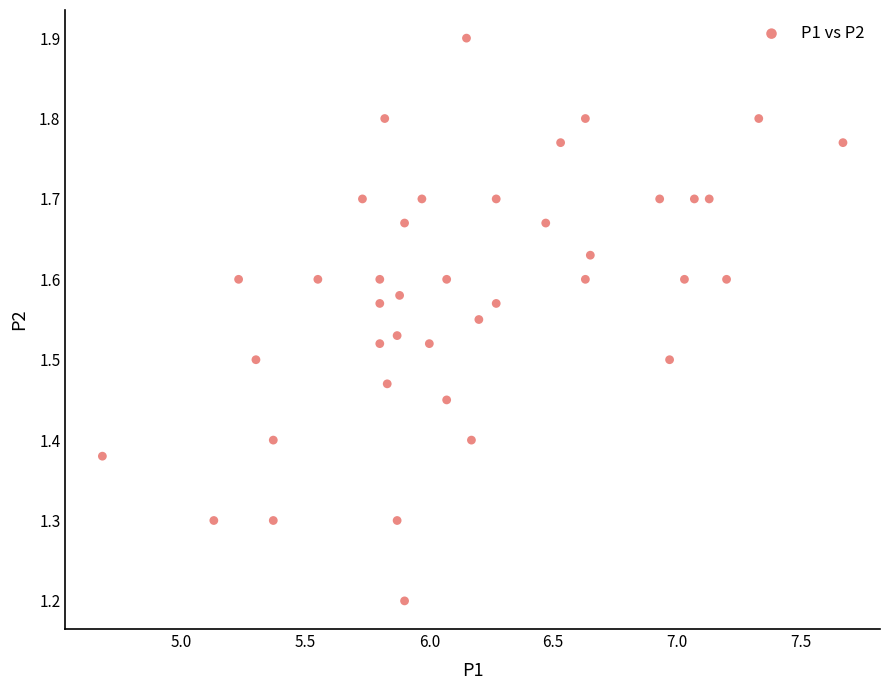

What Y value in the scatter plot is closest to 1?

1.2